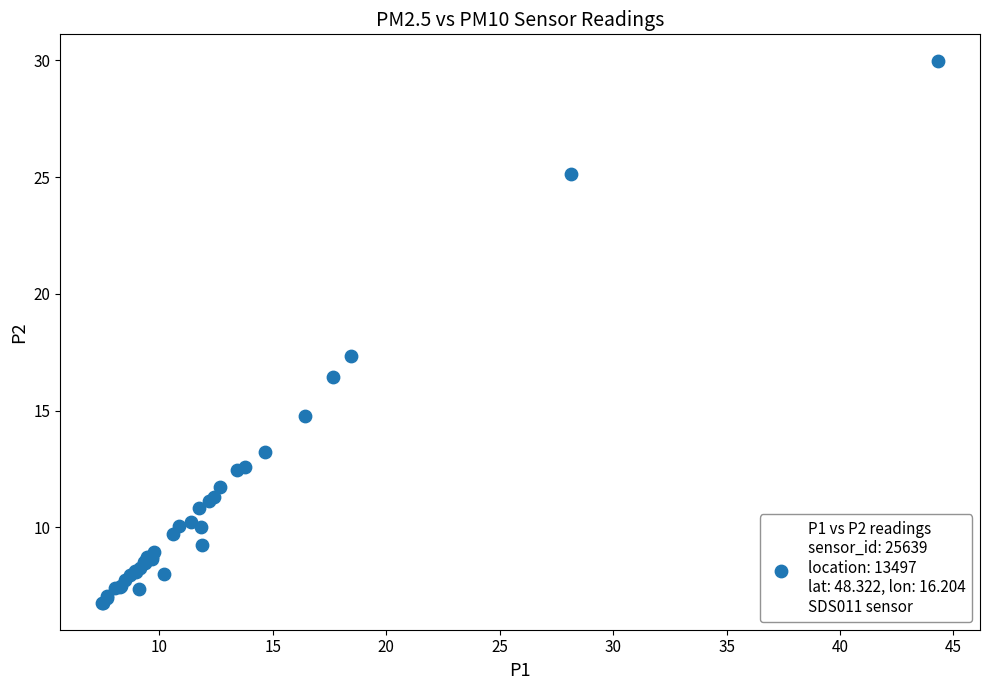

What Y value in the scatter plot is closest to 18?

17.4